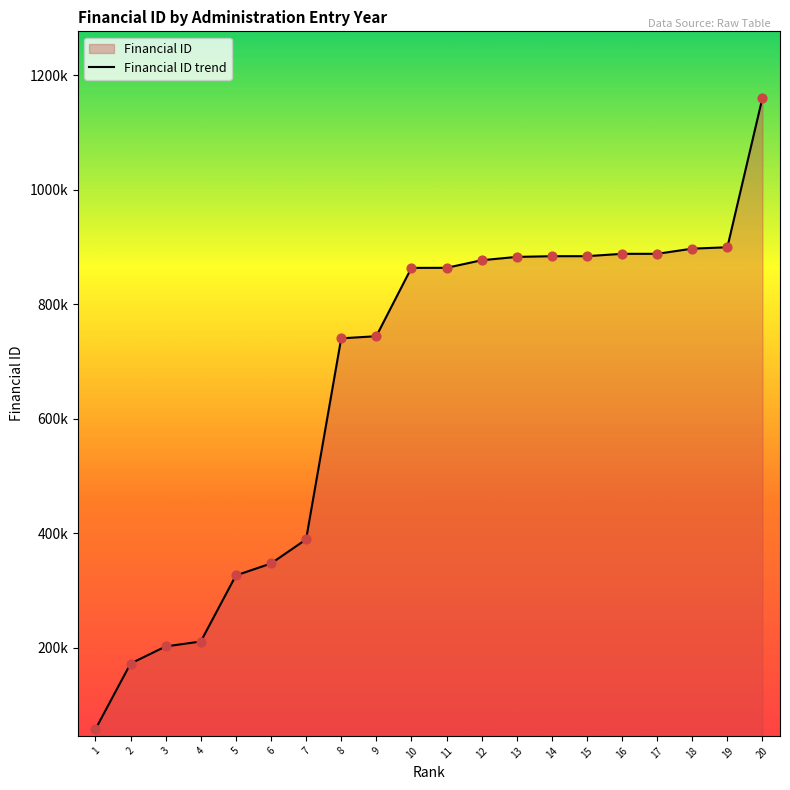

What is the ratio of the value at 6 to the value at 3?

1.7